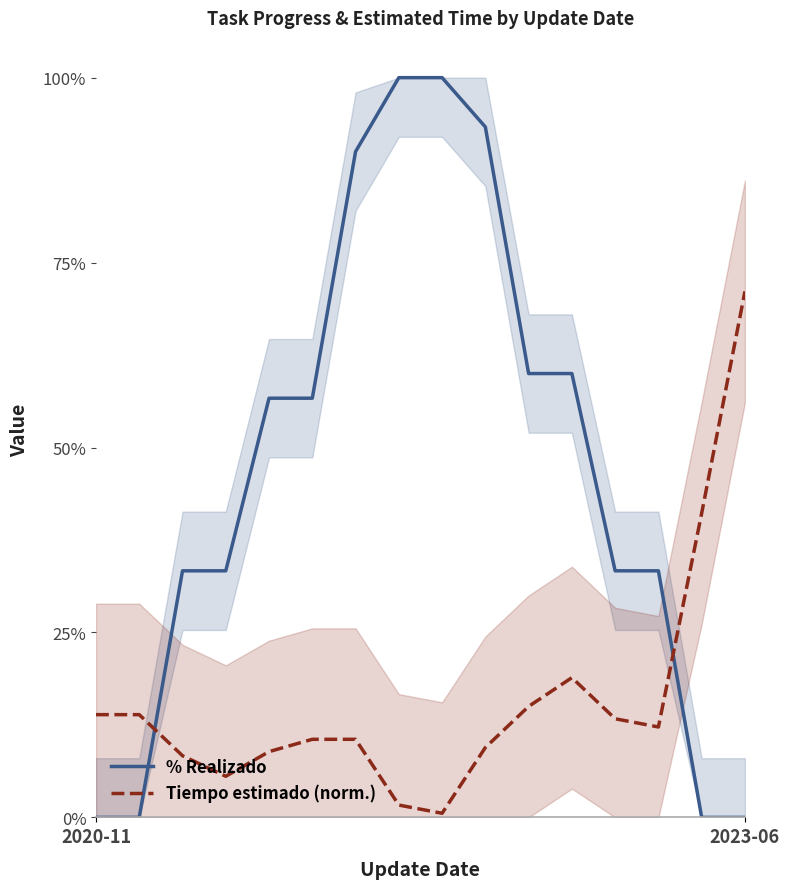

Which category has the lowest value in the % Realizado series?

2020-11